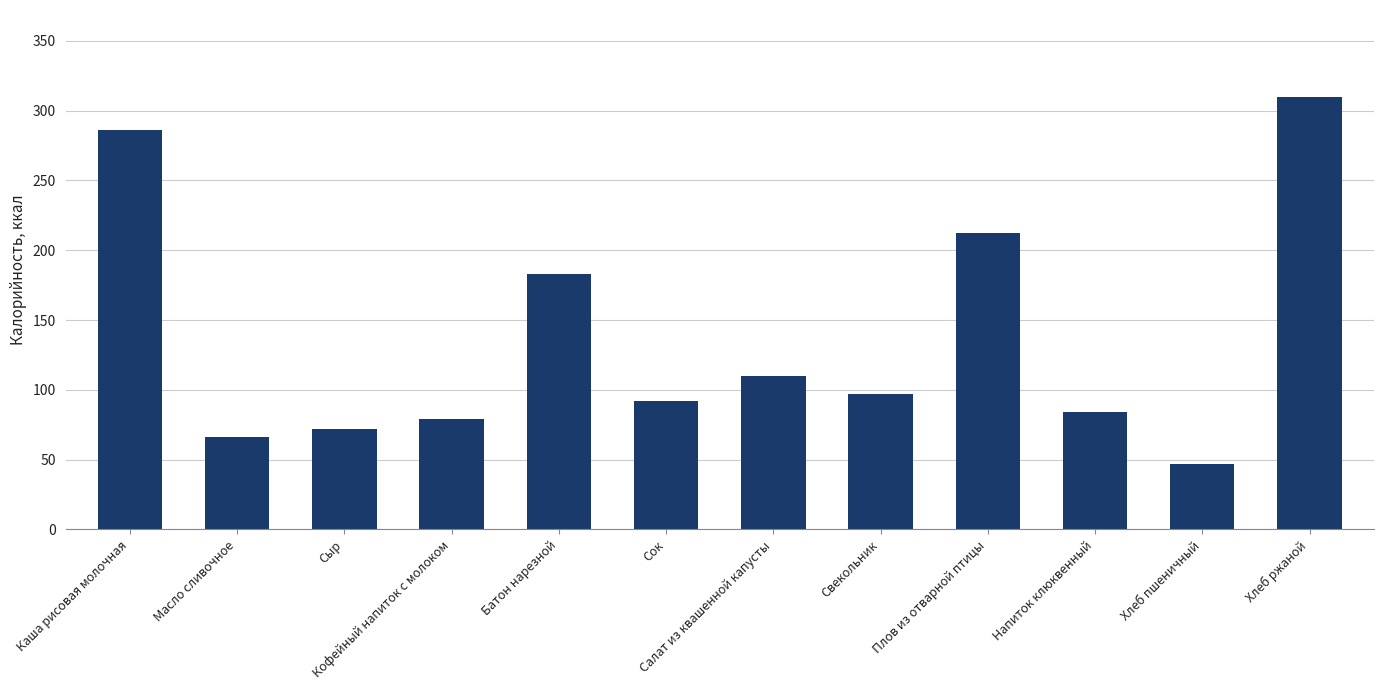

Is it true that the value at Салат из квашенной капусты is 110?

True